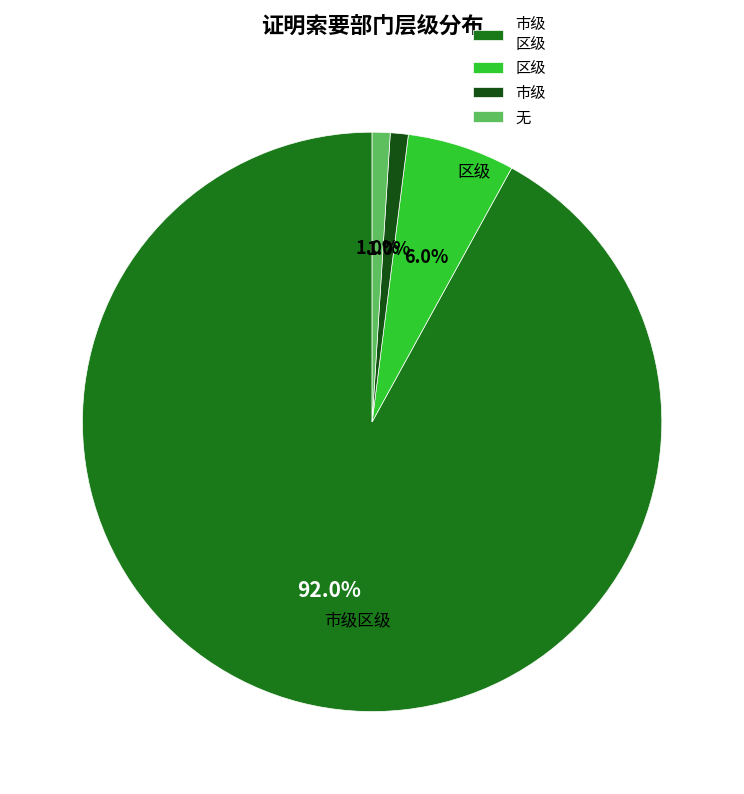

Is there a majority slice in this chart?

Yes